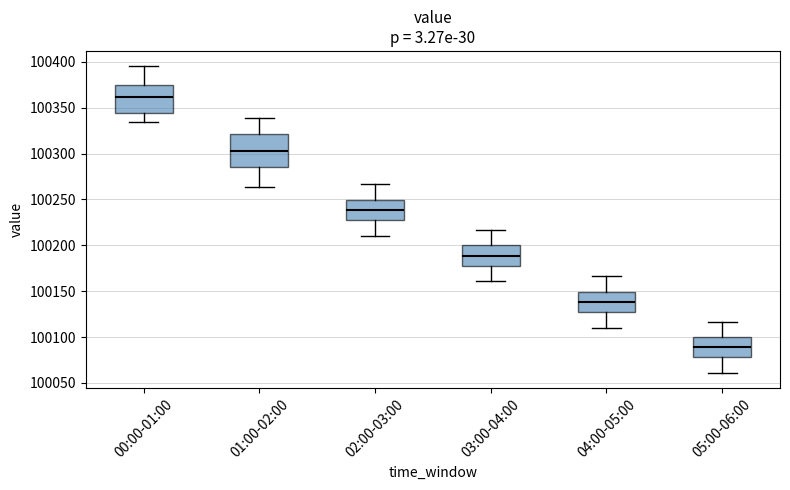

Which box's median line is the lowest?

05:00-06:00